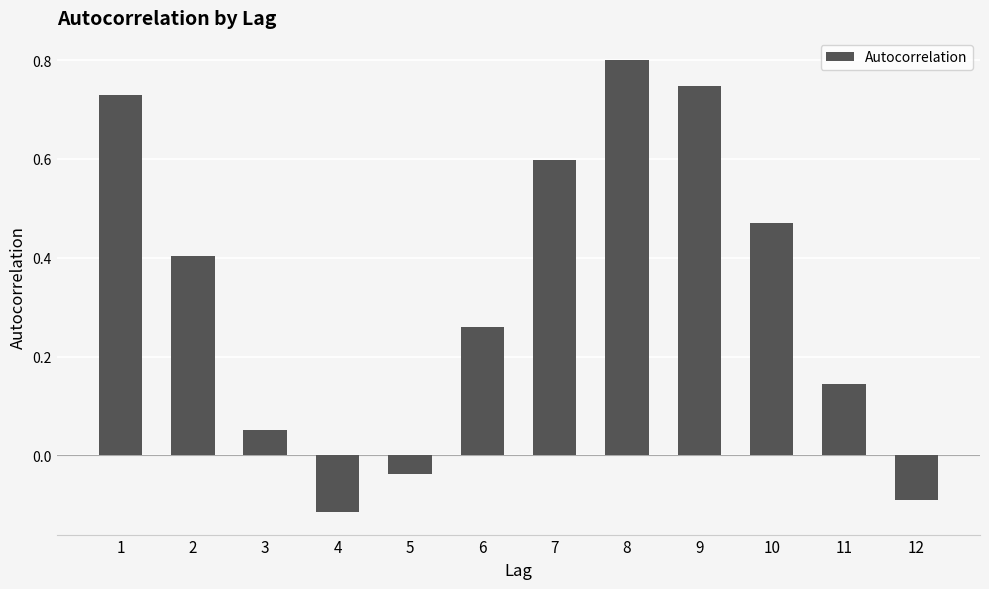

Rank the categories by value from highest to lowest.

8, 9, 1, 7, 10, 2, 6, 11, 3, 5, 12, 4